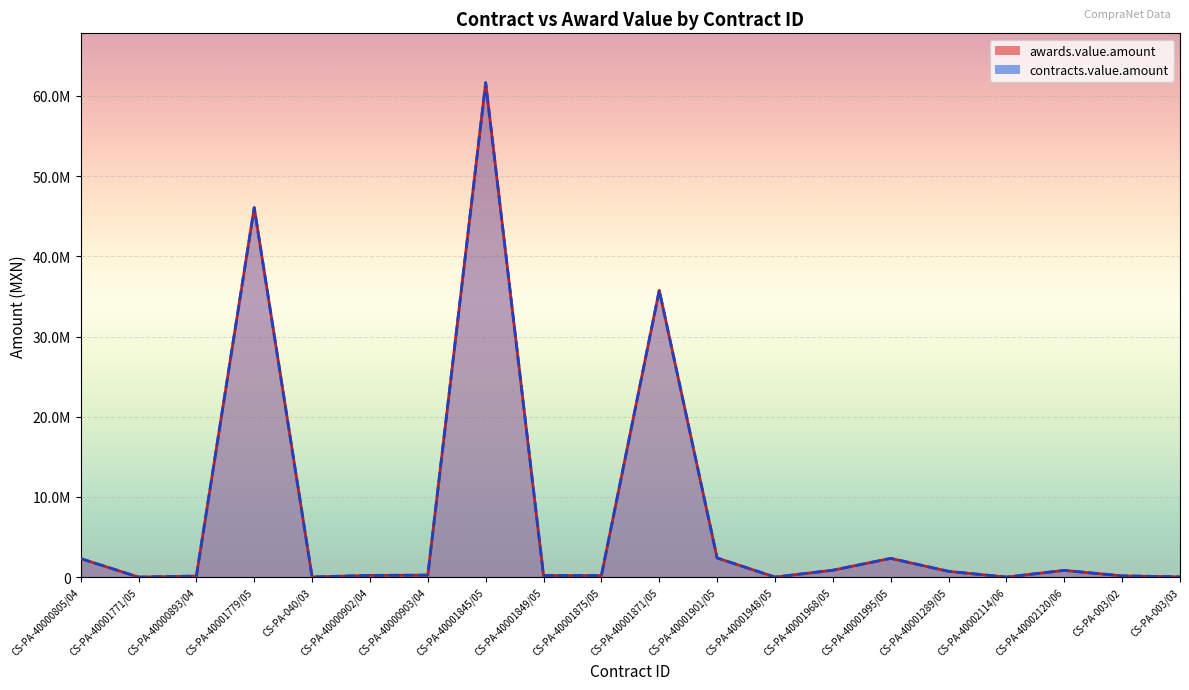

What is the approximate value of contracts.value.amount at CS-PA-040/03?

14300.6